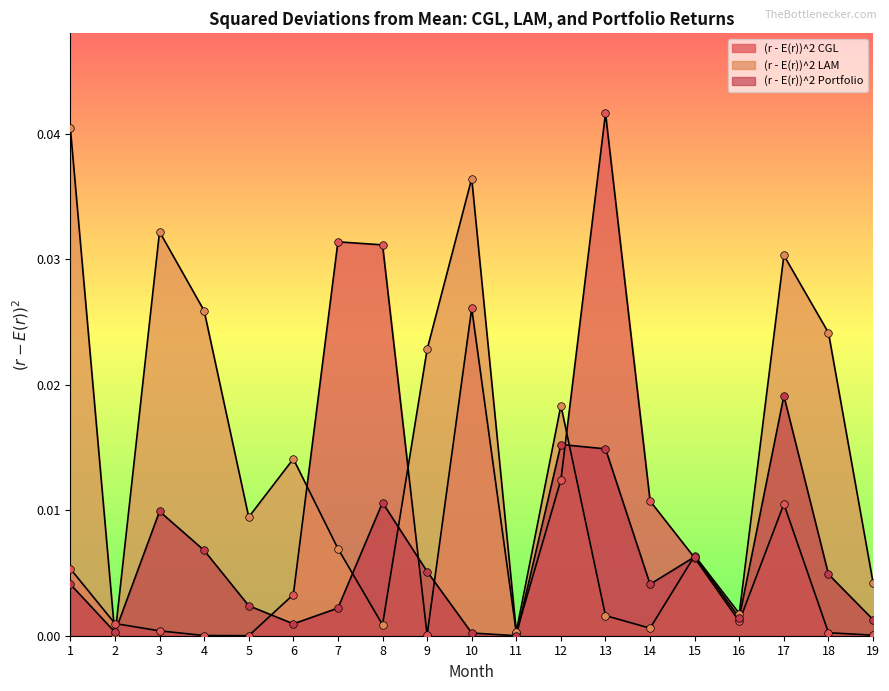

What are all the series names shown in the legend?

(r - E(r))^2 CGL, (r - E(r))^2 LAM, (r - E(r))^2 Portfolio